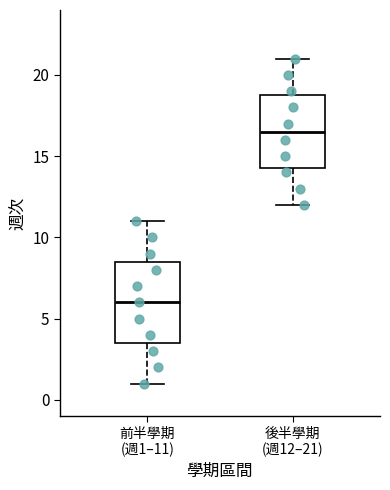

Where is the lower edge of the box for 後半學期 (週12–21) on the y-axis? The values are not printed on the chart, so give them approximately, as read against the axis.

14.5